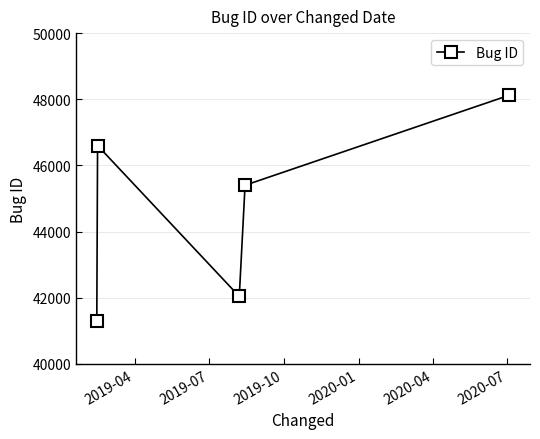

What is the value of the 5th point from the left?

48123